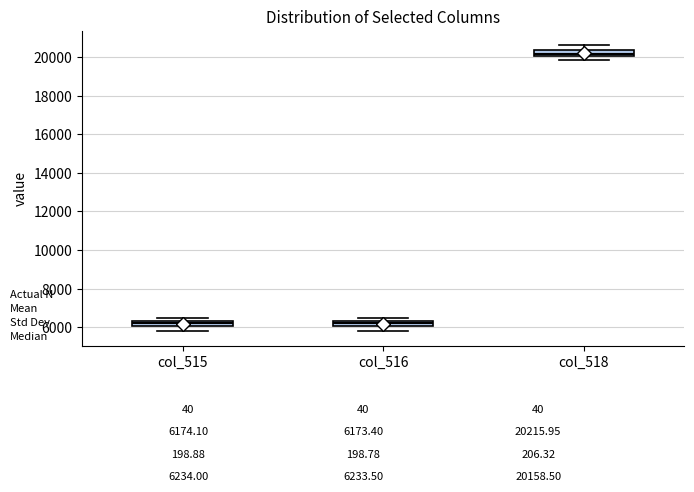

Where does the lower whisker of the box for col_518 end on the y-axis? The values are not printed on the chart, so give them approximately, as read against the axis.

19800